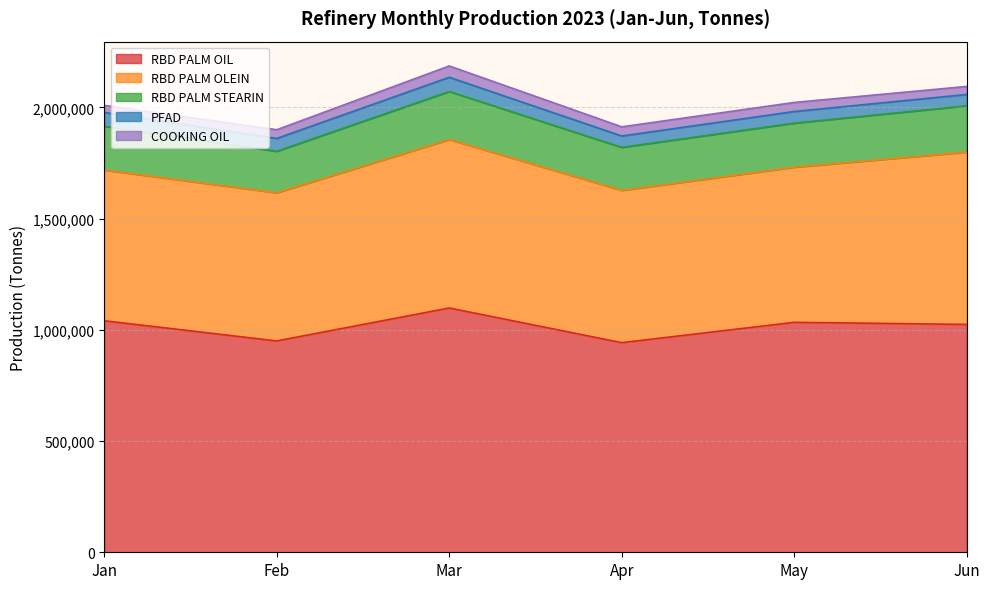

What is the value of the RBD PALM OIL point at the 5th from the left?

1033630